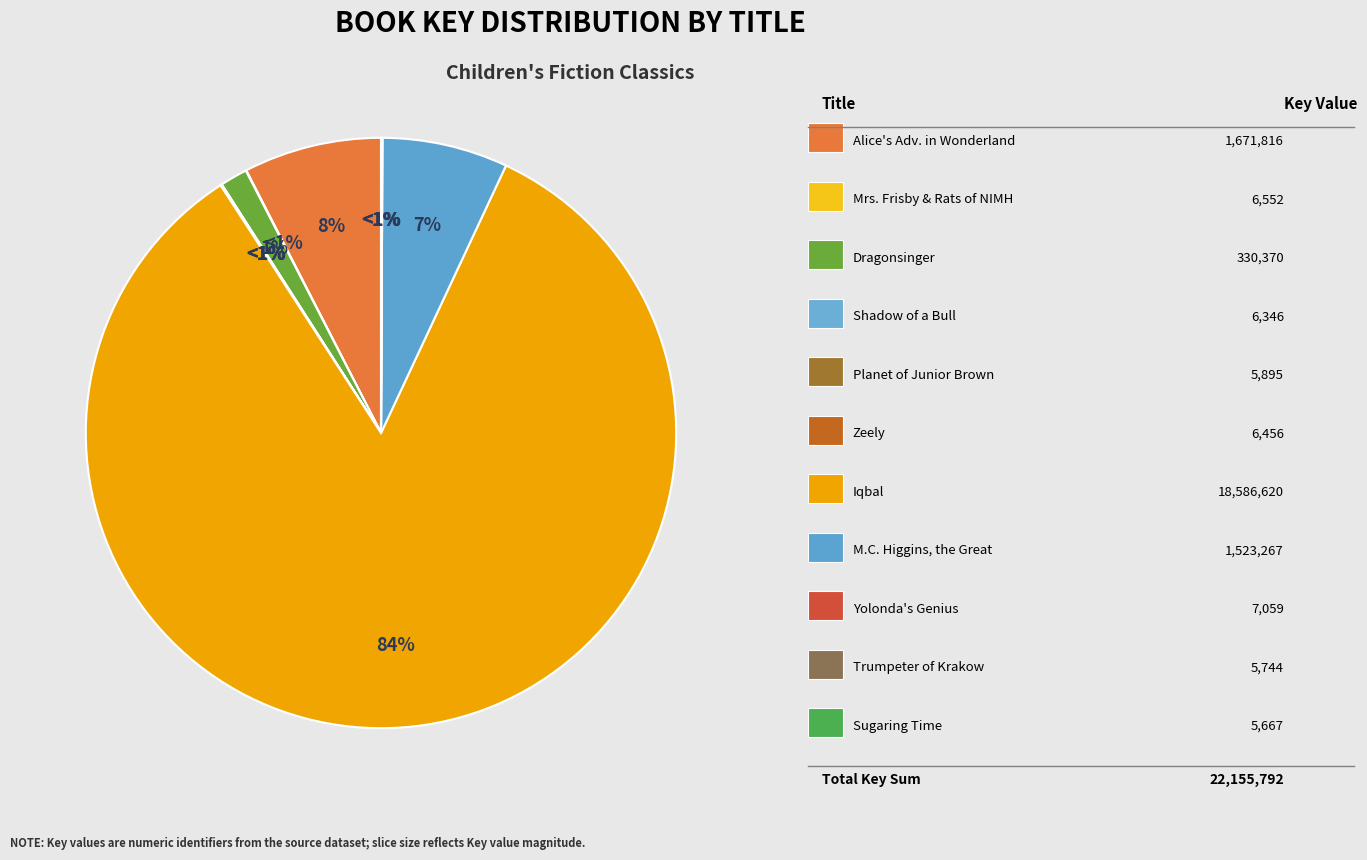

How many slices are in this pie chart?

11